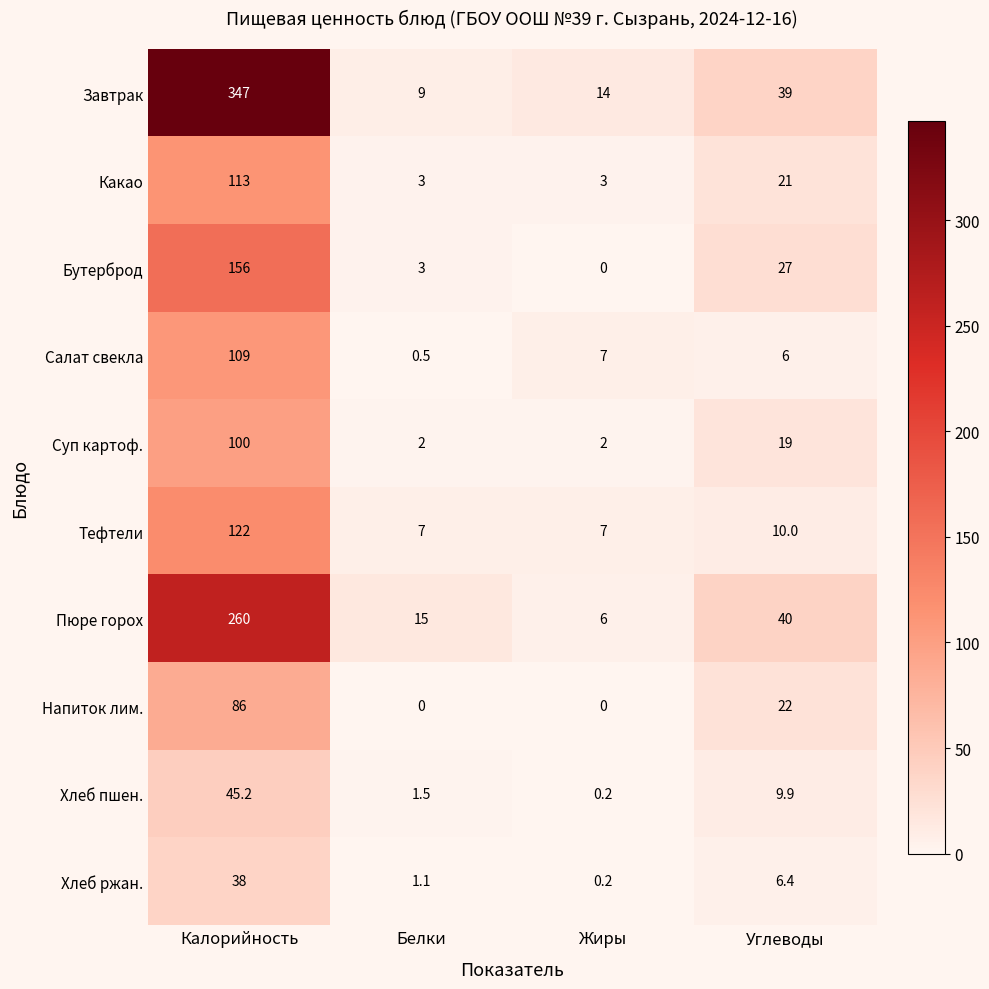

Which series has the widest spread of values?

Завтрак